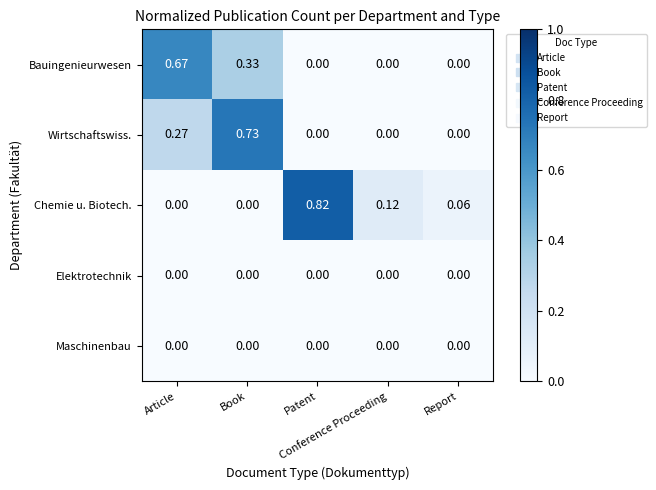

Which series has the largest range (max minus min)?

Chemie u. Biotech.